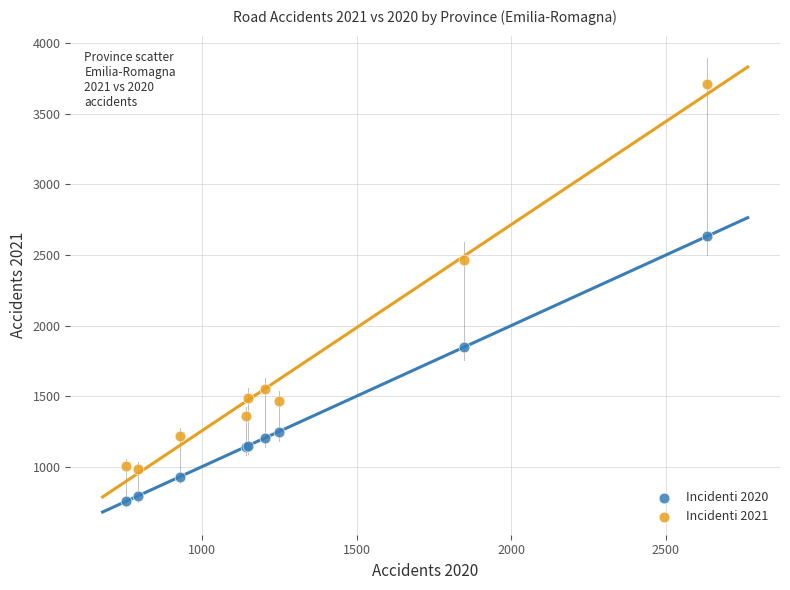

Which series has the largest Y range (max minus min)?

Incidenti 2021